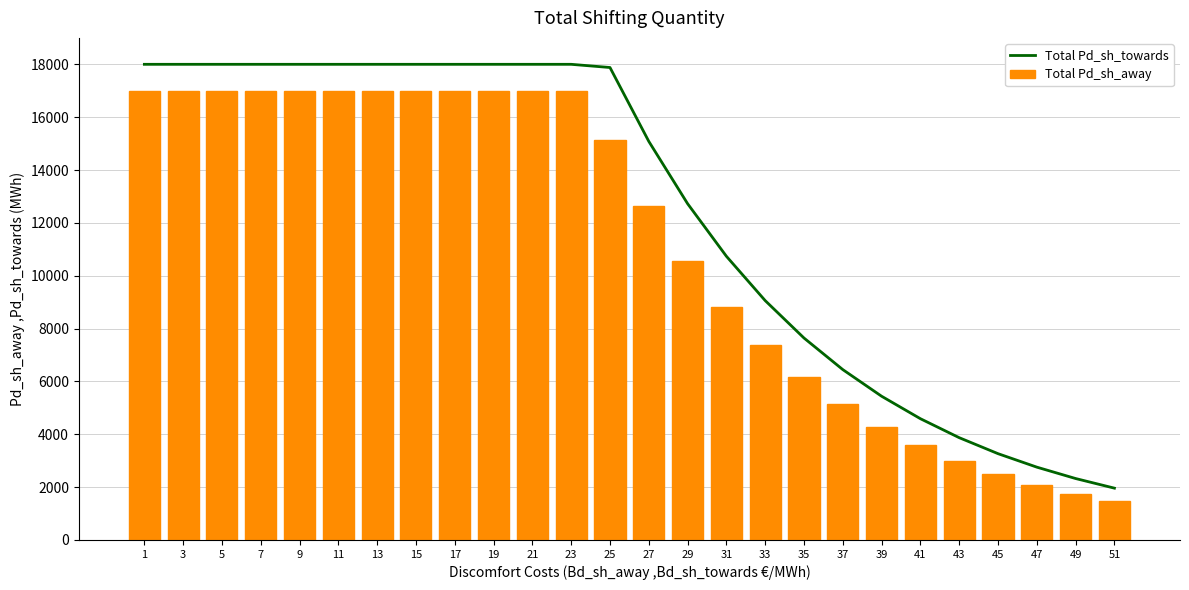

What is the total value across all series at 27?

27724